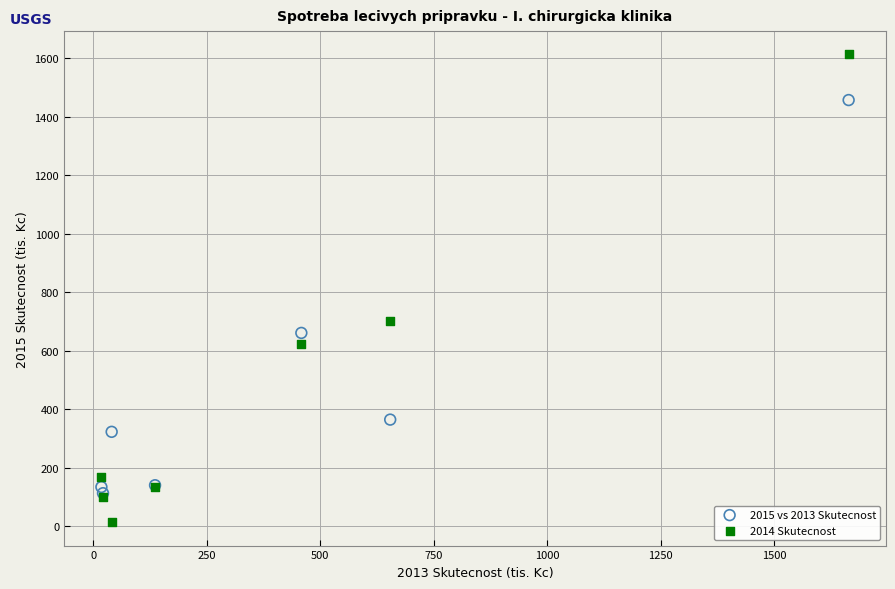

In the 2014 Skutecnost series, what Y value is closest to 812?

700.5